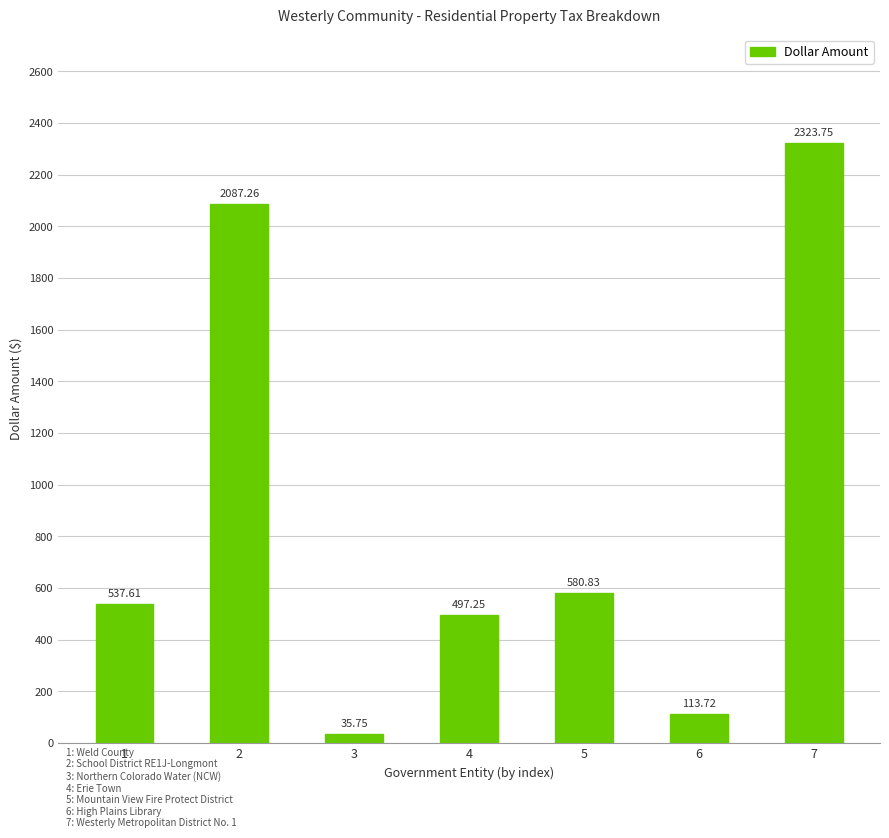

At which category does the chart reach its peak across all series?

7